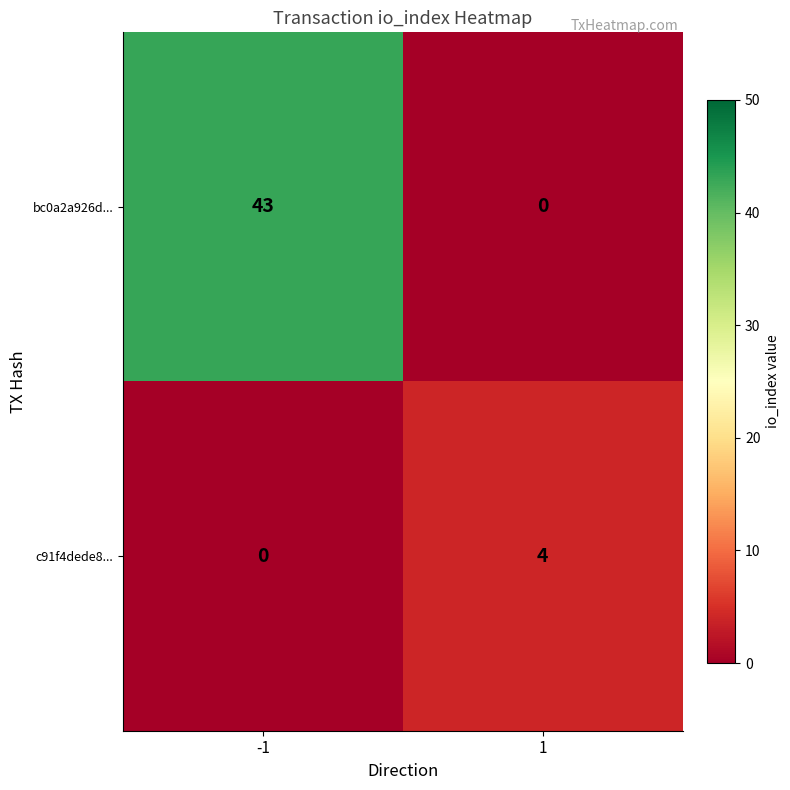

At -1, list the series in order from smallest to largest.

c91f4dede8..., bc0a2a926d...